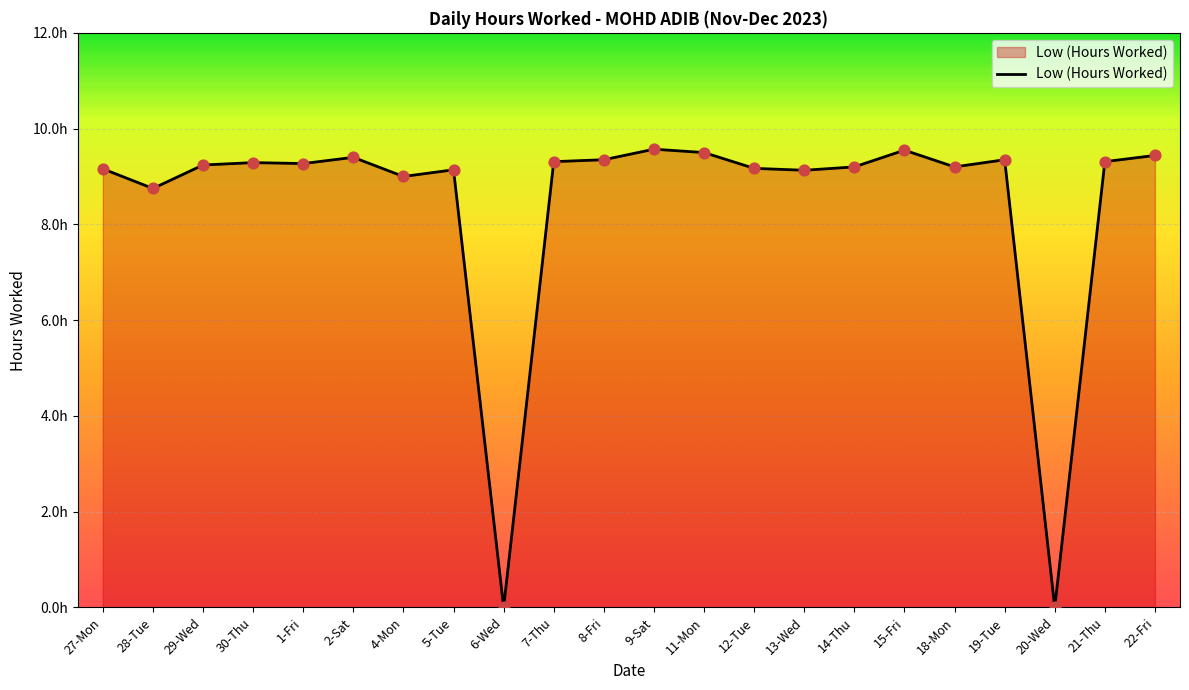

Approximately how many times larger is the value at 30-Thu compared to 15-Fri?

1.0